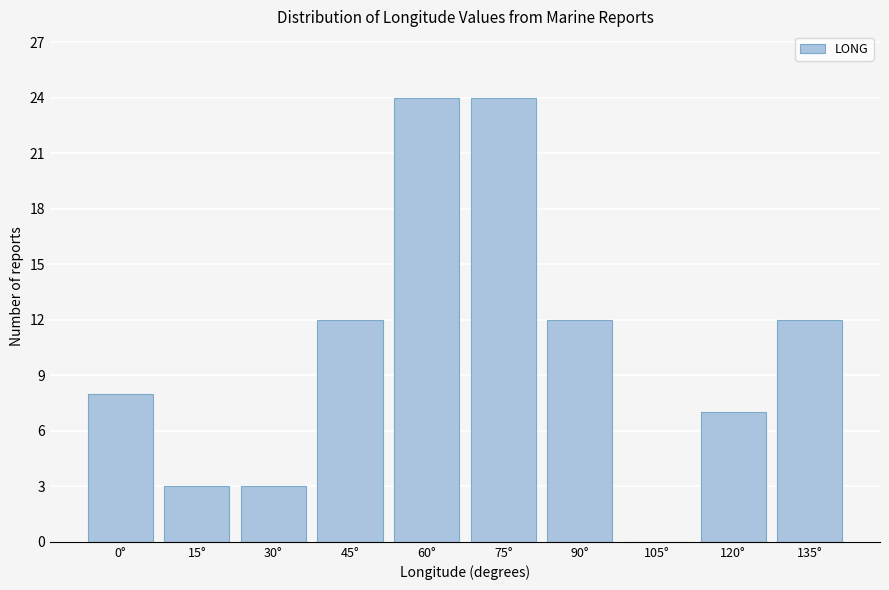

Reading left to right, extract all data points from this chart.

0°=8	15°=3	30°=3	45°=12	60°=24	75°=24	90°=12	105°=0	120°=7	135°=12